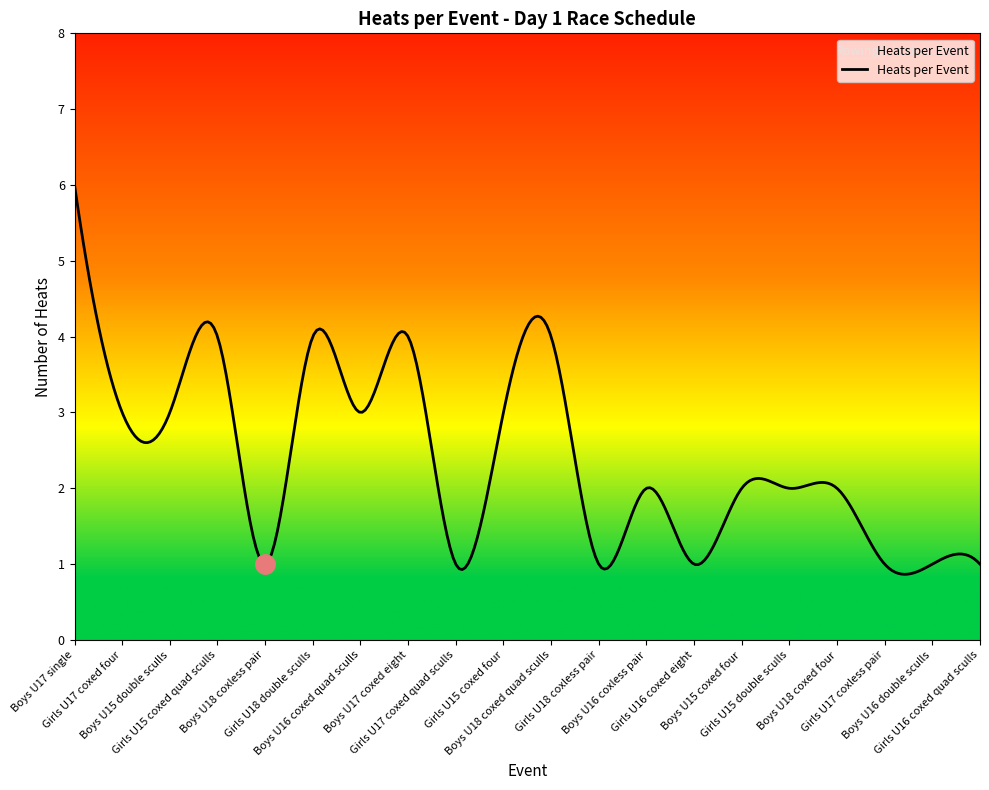

What is the difference between the maximum and minimum values?

5.1